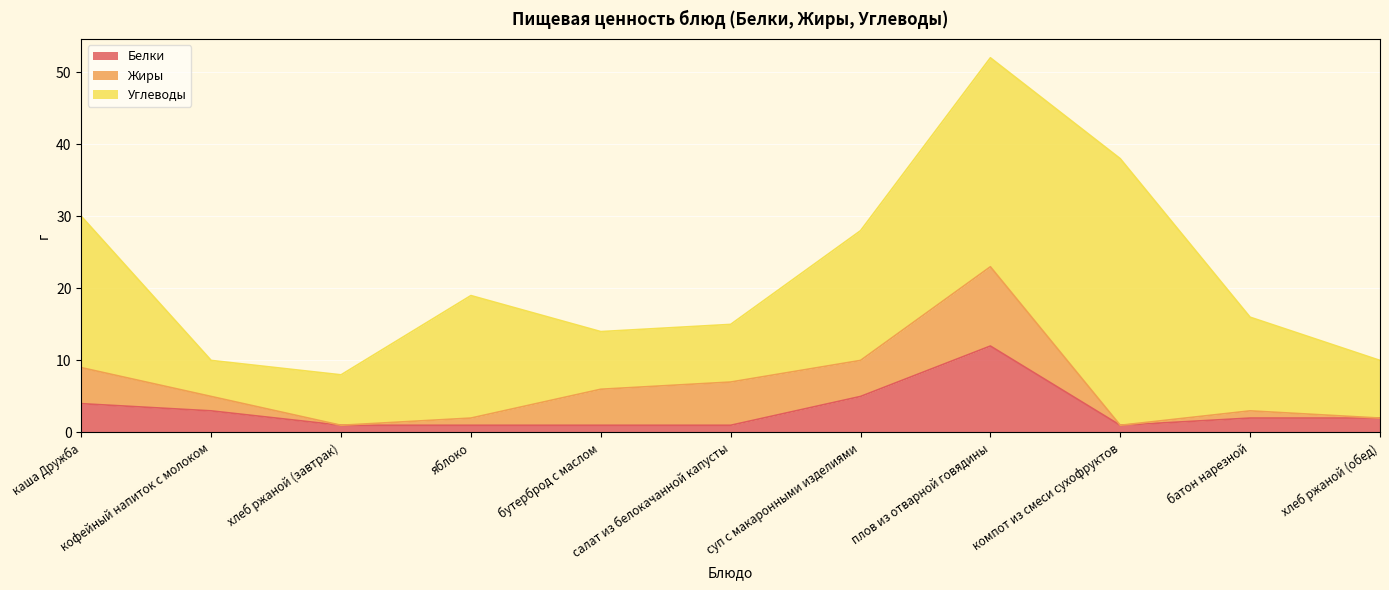

Does the chart display data point markers on the line(s)?

No